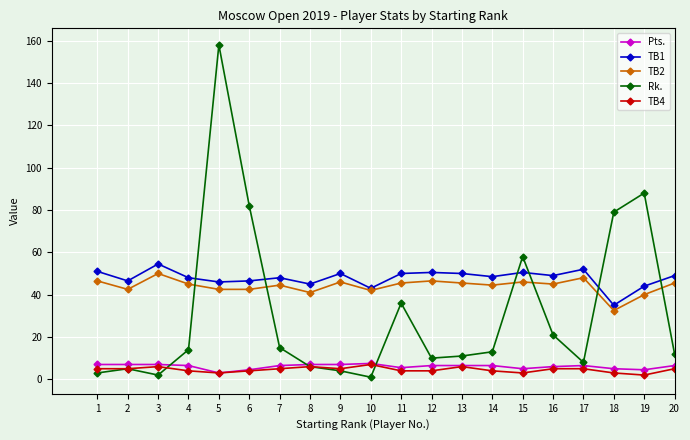

What is the difference between the highest and lowest values at 8?

39.0